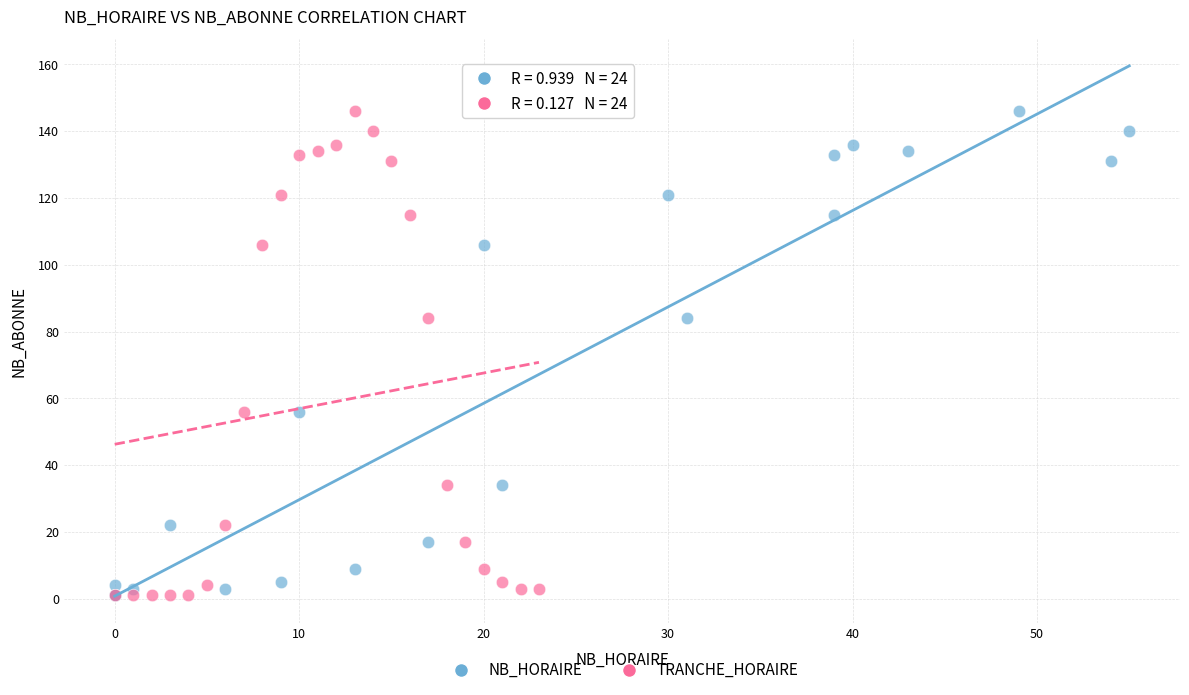

What are all the series names shown in the legend?

NB_HORAIRE, TRANCHE_HORAIRE